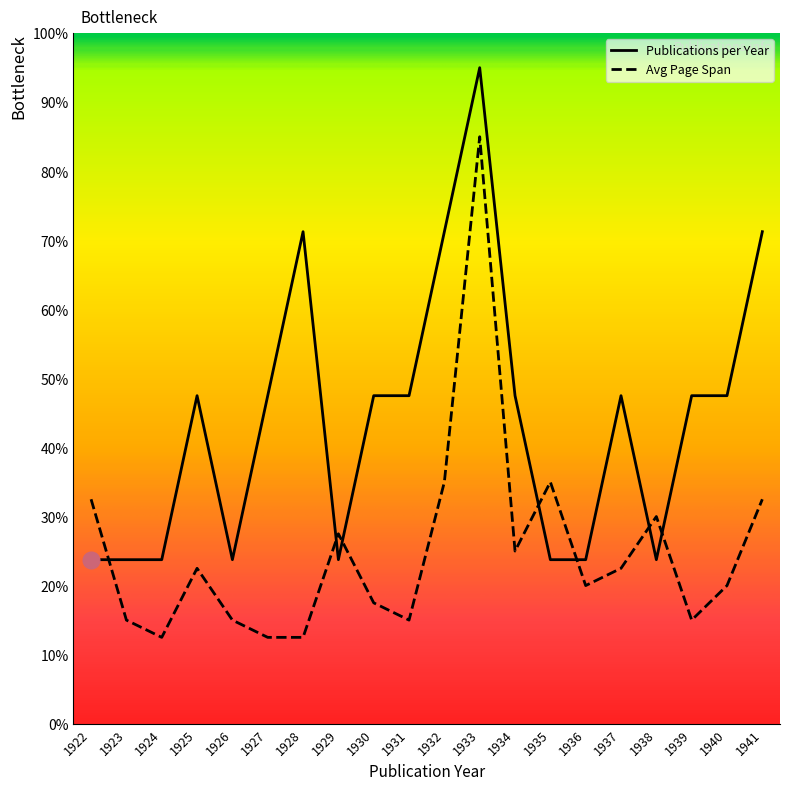

Rank the series at 1931 from highest to lowest value.

Publications per Year, Avg Page Span